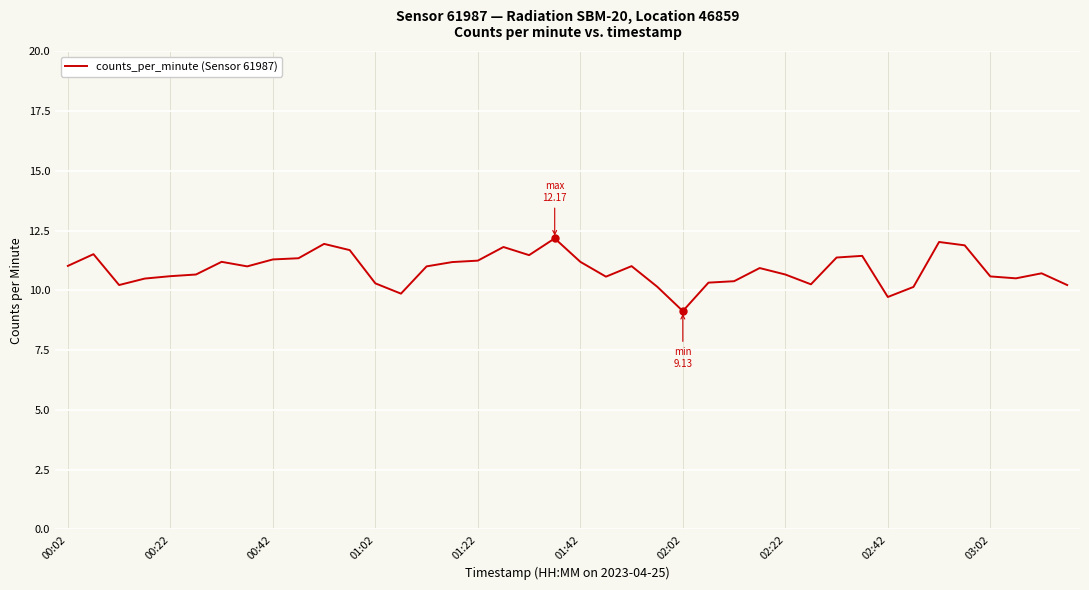

What is the difference between the maximum and minimum values?

3.0